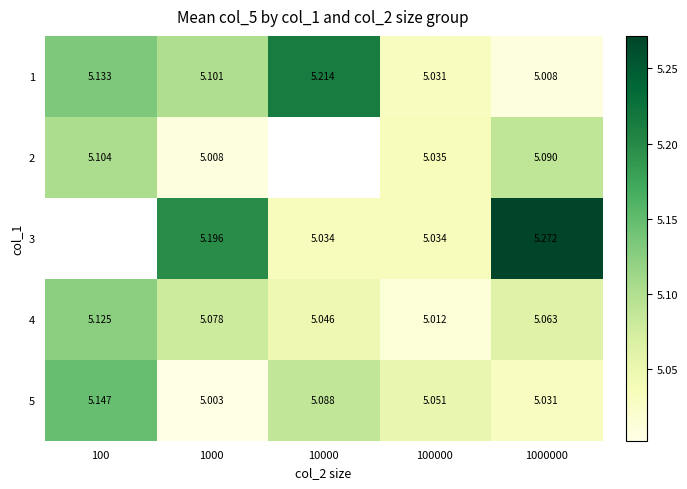

Is the value of 2 at 1000000 greater than the value of 5 at 10000?

Yes